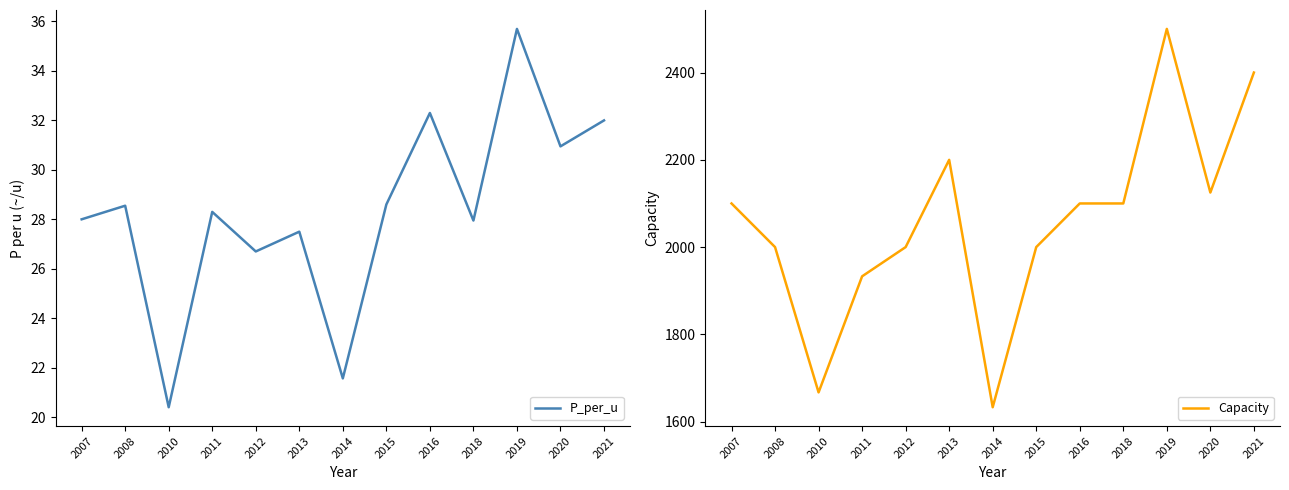

True or false: Capacity and P_per_u cross at least once.

False